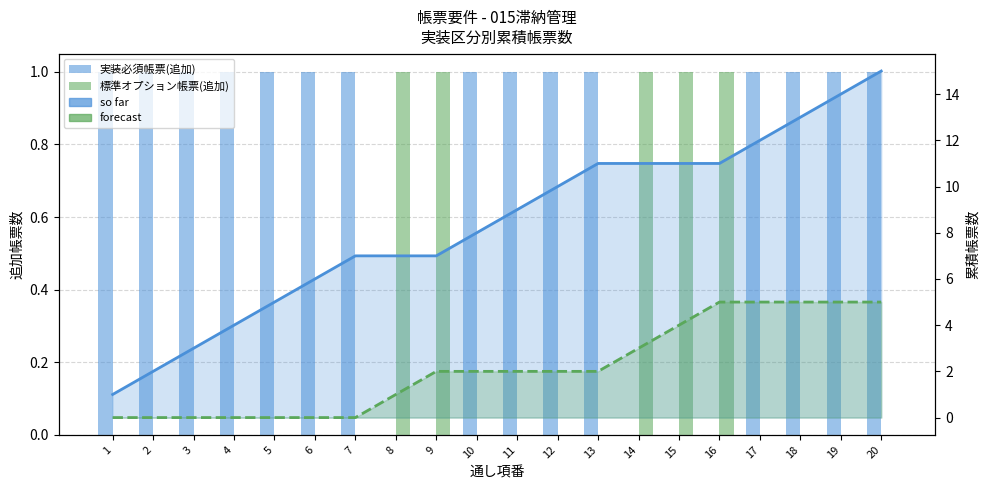

Which label corresponds to the largest value in the chart?

20